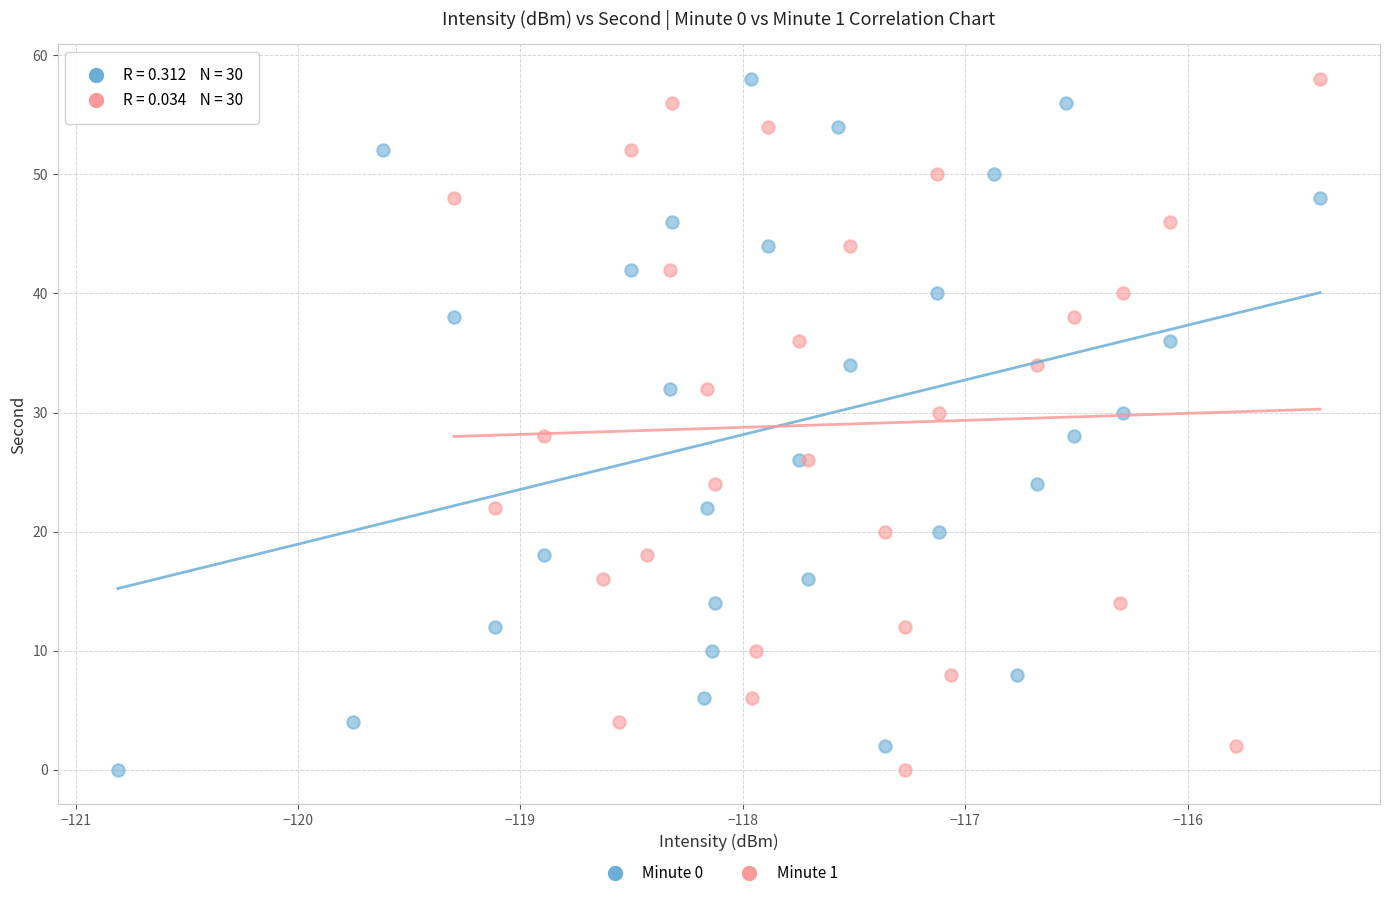

What are all the series names shown in the legend?

Minute 0, Minute 1